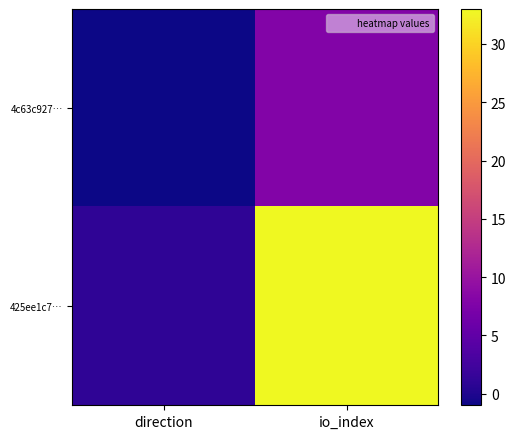

Reading left to right, what are all the values shown in this chart?

4c63c927…: direction=-1	io_index=8
425ee1c7…: direction=1	io_index=33